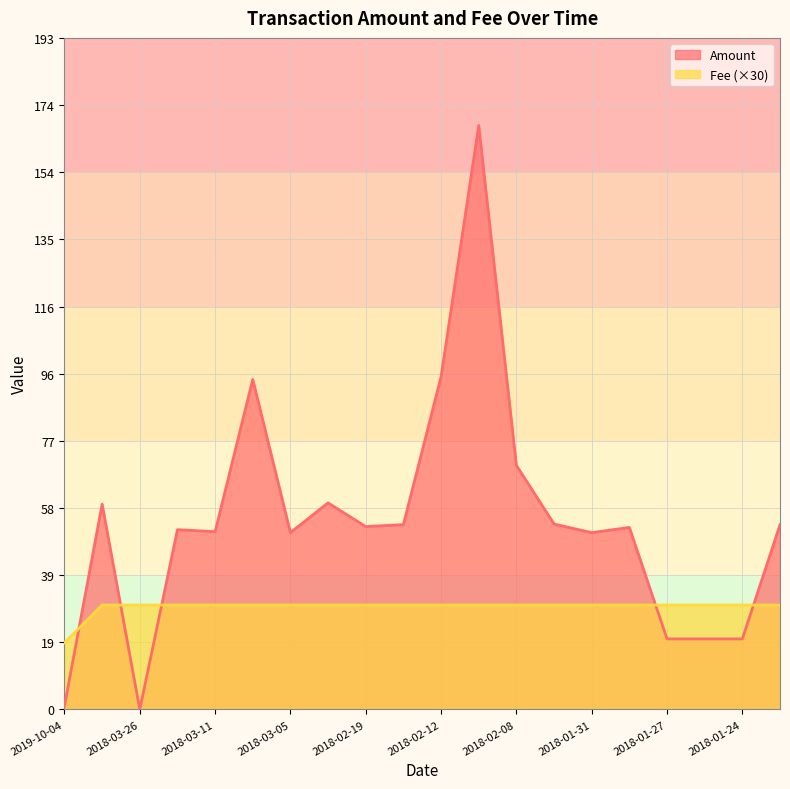

True or false: Fee has a value of 52.2 at 2018-02-08.

False